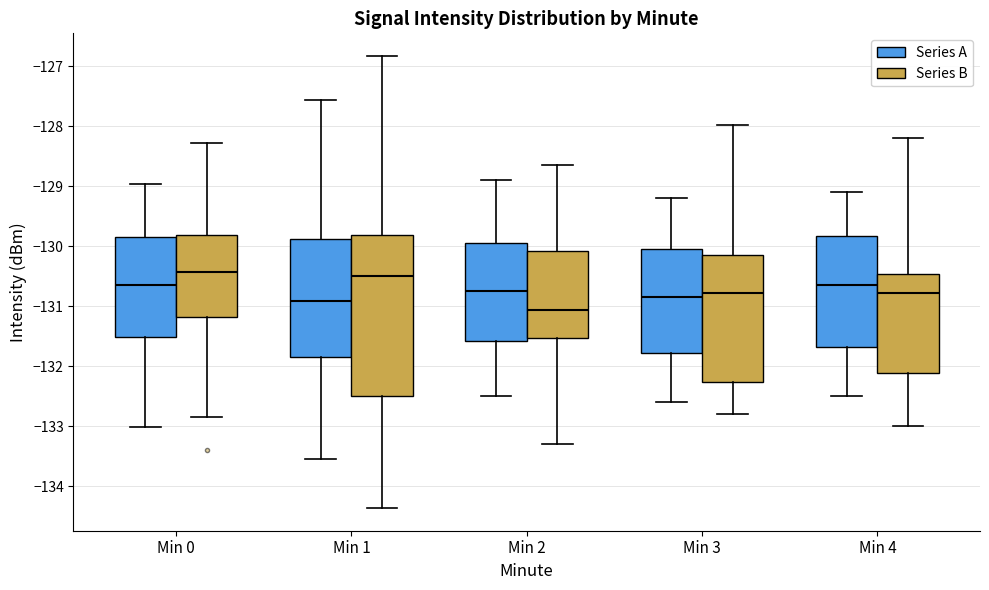

Reading left to right, transcribe this box plot: for each box, give where its median line is, the range the box spans, and where its two whiskers end, as read against the y-axis. The values are not printed on the chart, so give them approximately, as read against the axis.

Min 0 (Series A): median -130.6, box -131.5 to -129.8, whiskers -133.0 to -129.0
Min 0 (Series B): median -130.4, box -131.2 to -129.8, whiskers -132.8 to -128.3
Min 1 (Series A): median -130.9, box -131.8 to -129.9, whiskers -133.5 to -127.6
Min 1 (Series B): median -130.5, box -132.5 to -129.8, whiskers -134.4 to -126.8
Min 2 (Series A): median -130.7, box -131.6 to -129.9, whiskers -132.5 to -128.9
Min 2 (Series B): median -131.1, box -131.5 to -130.1, whiskers -133.3 to -128.6
Min 3 (Series A): median -130.8, box -131.8 to -130.0, whiskers -132.6 to -129.2
Min 3 (Series B): median -130.8, box -132.3 to -130.1, whiskers -132.8 to -128.0
Min 4 (Series A): median -130.6, box -131.7 to -129.8, whiskers -132.5 to -129.1
Min 4 (Series B): median -130.8, box -132.1 to -130.5, whiskers -133.0 to -128.2